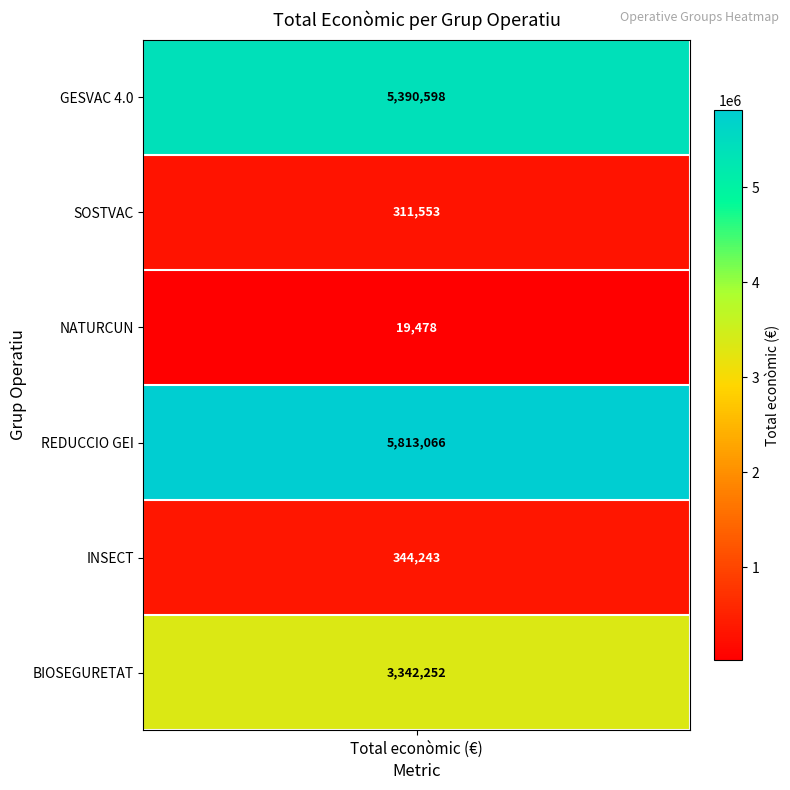

What is the change in value from values to 4?

-5046355